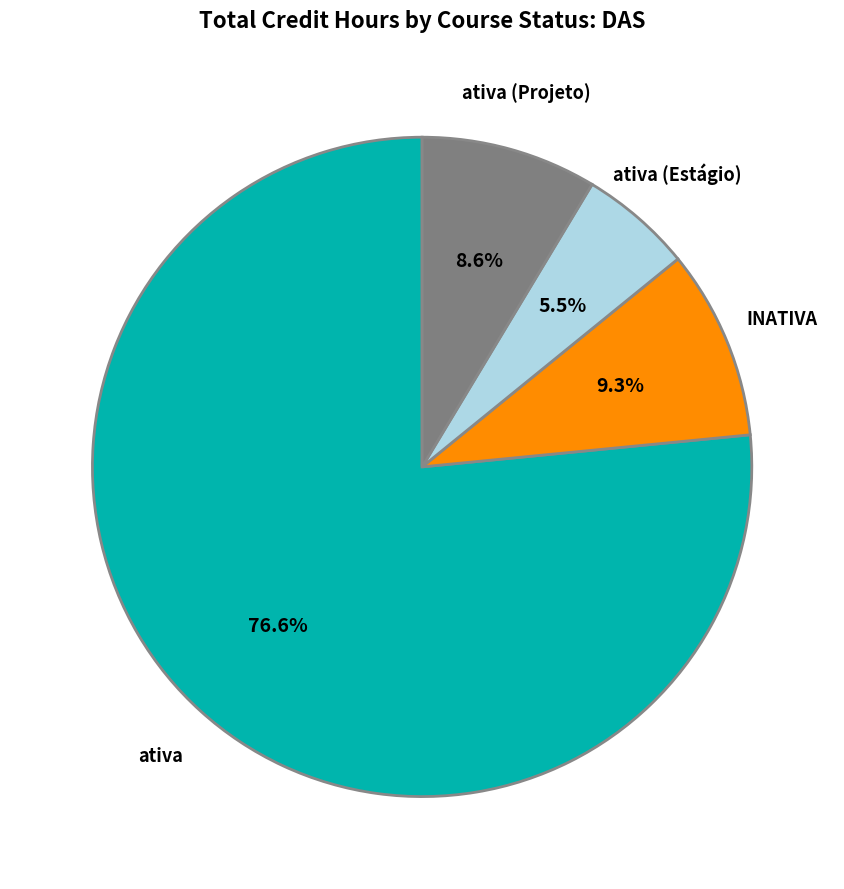

What is the largest slice in the pie chart?

ativa